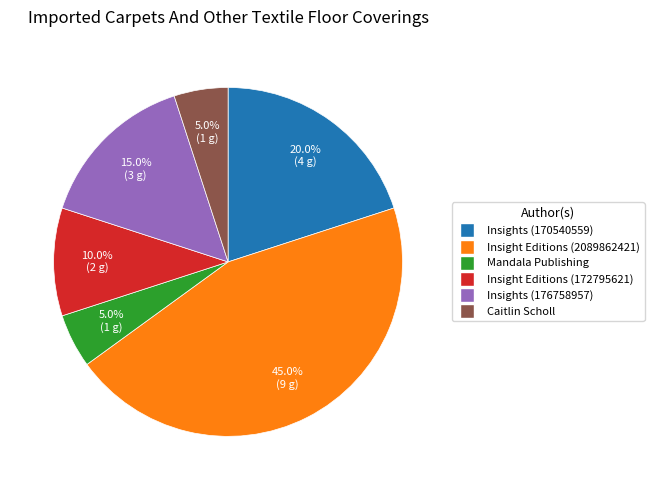

Does any single category account for the majority?

No